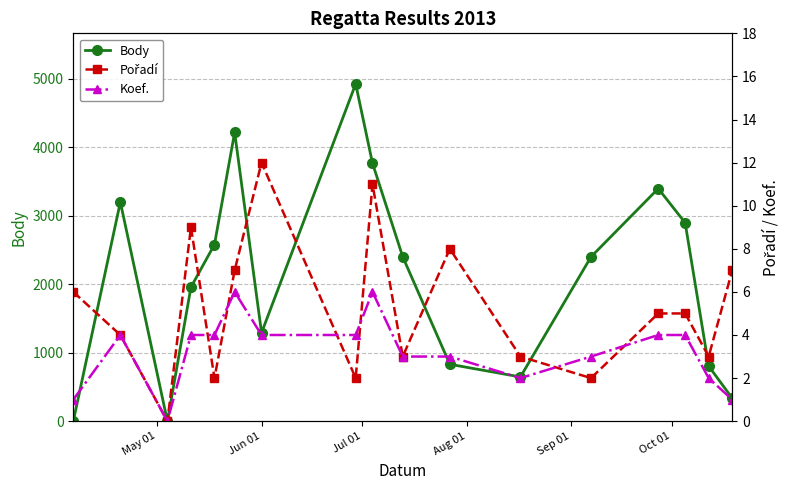

True or false: Body has more than 0 points higher than both neighbors.

True